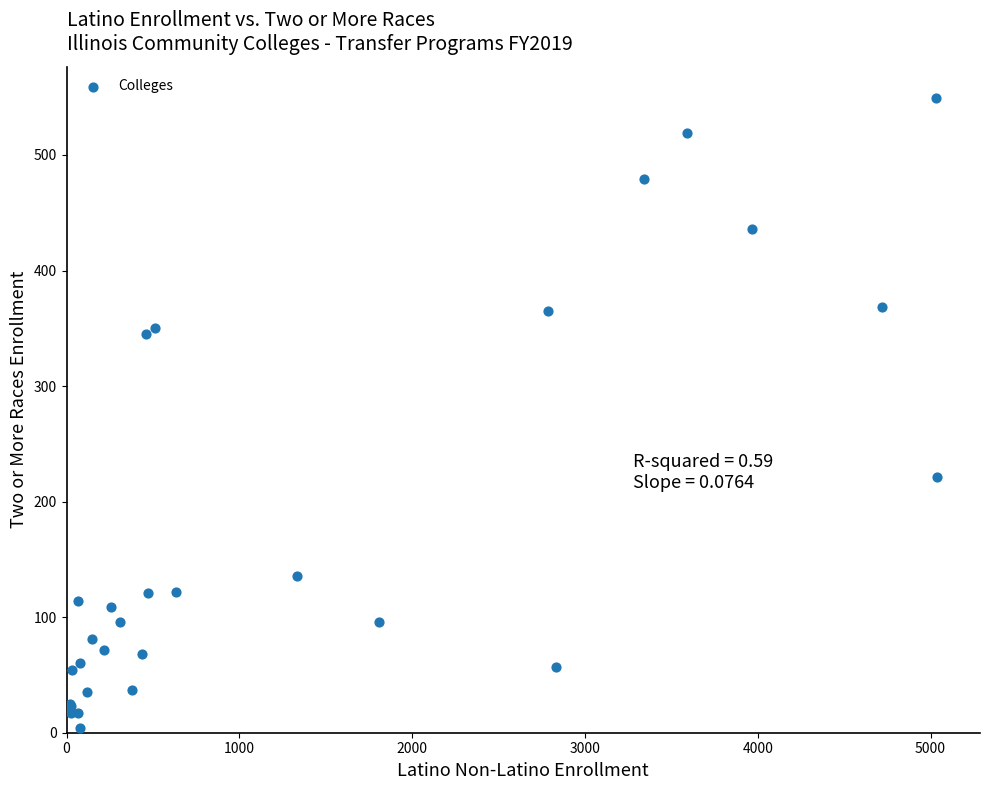

What Y value in the scatter plot is closest to 276?

221